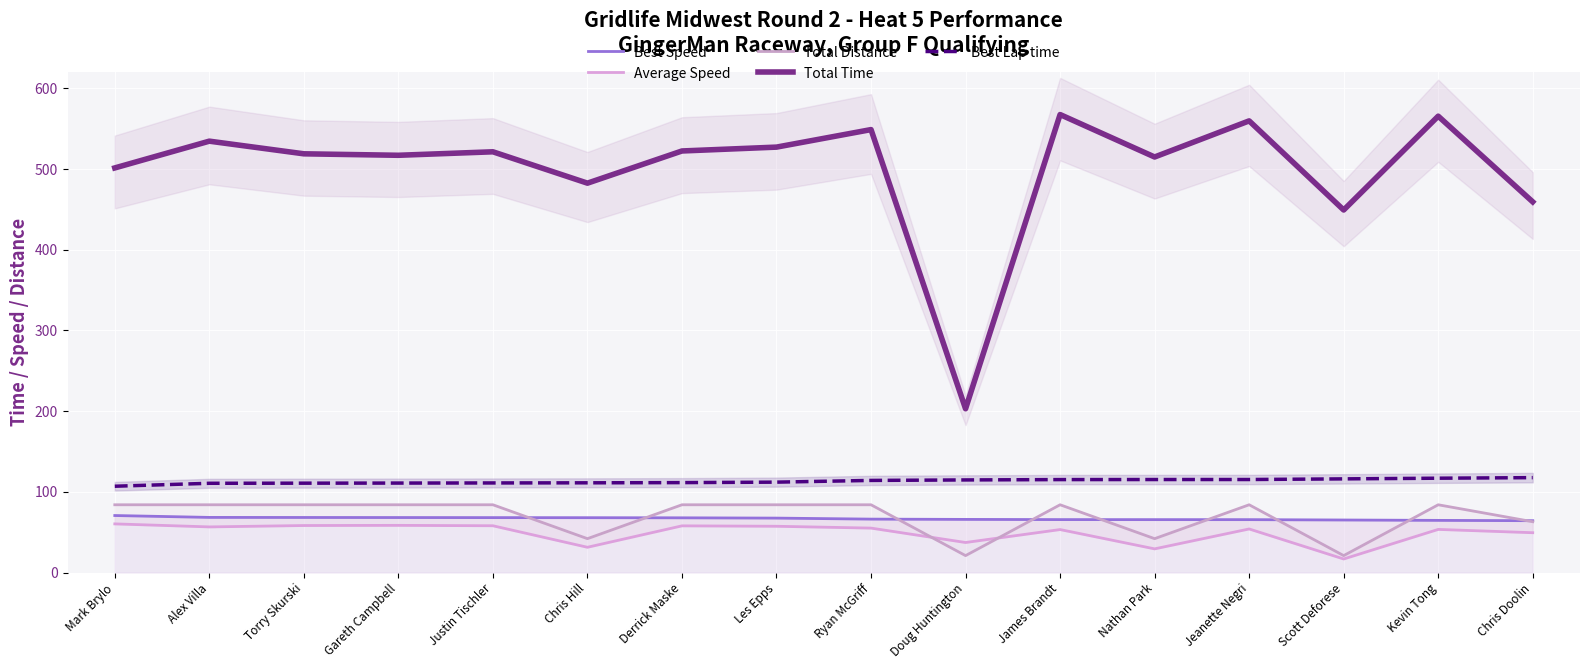

Which series changed the most between Chris Hill and Doug Huntington?

Total Time